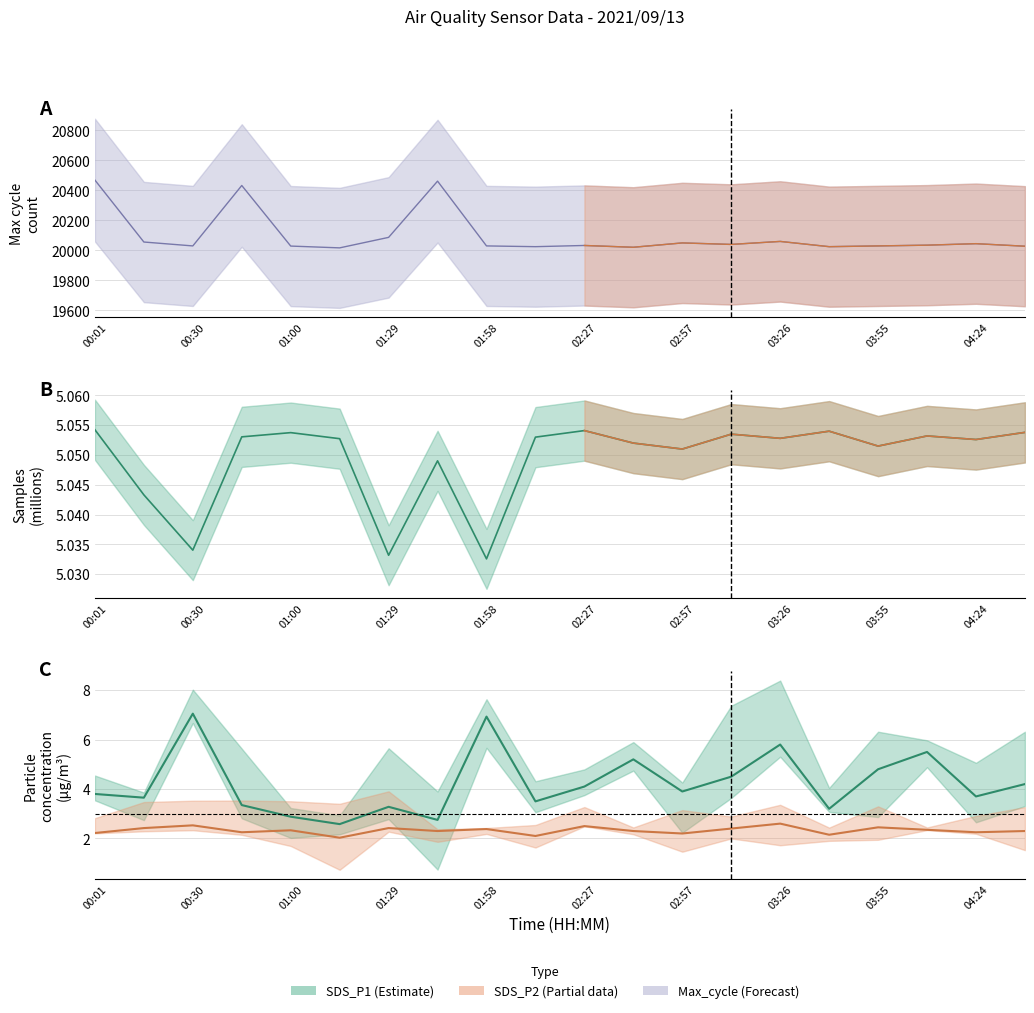

What is the sum of the SDS_P1 values at 02:57 and 01:29?

7.2